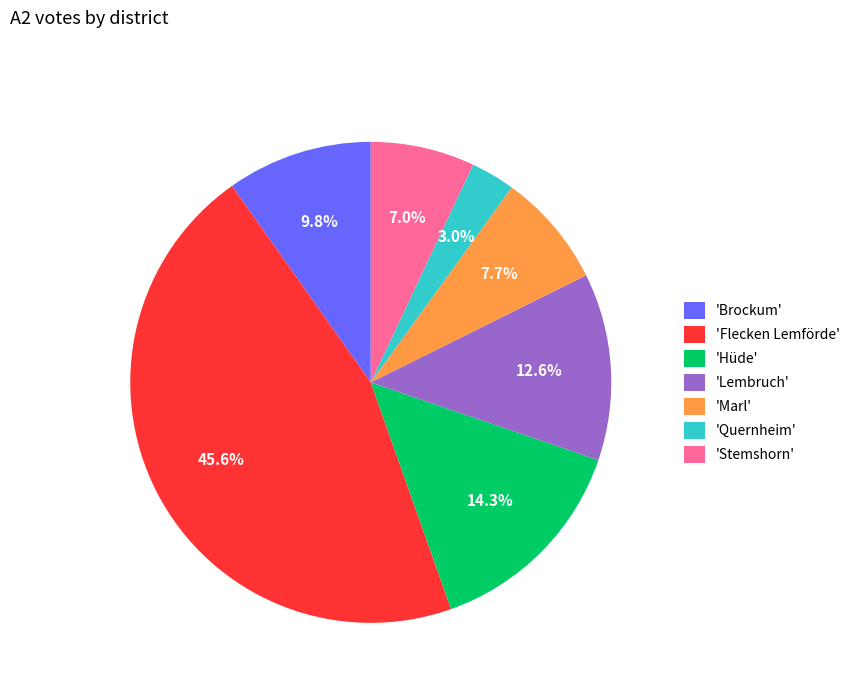

To the nearest percent, what is the difference between the largest and smallest slice percentages?

43%